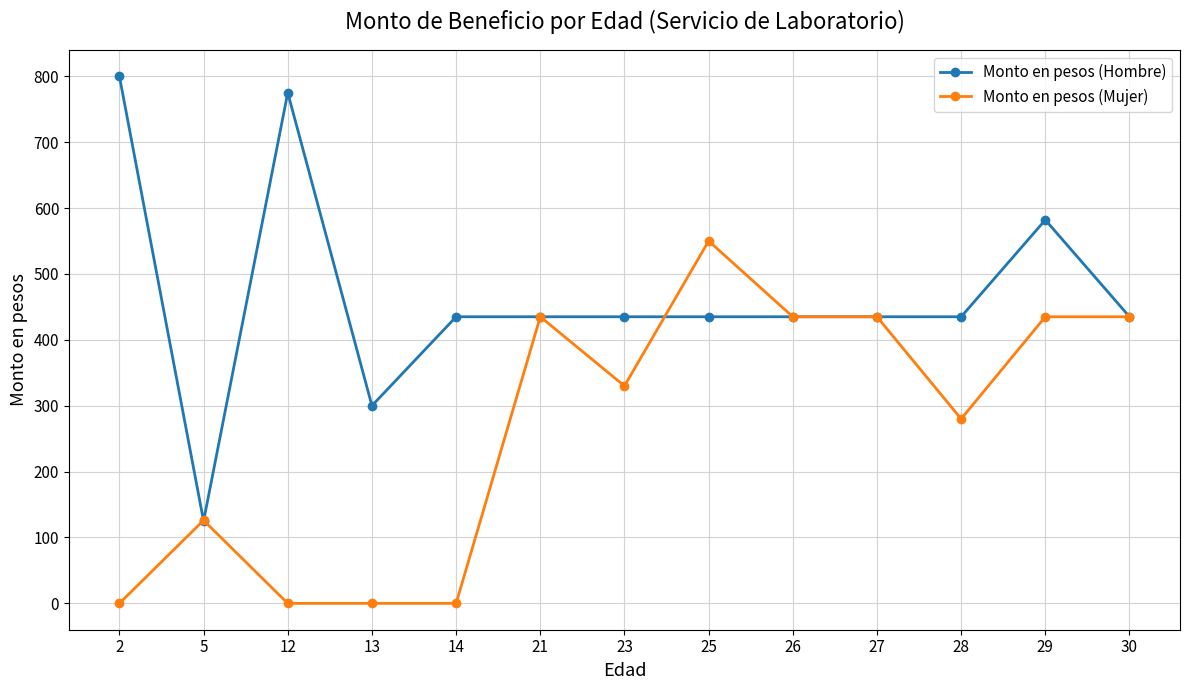

At which label does Monto en pesos (Hombre) reach its minimum?

5